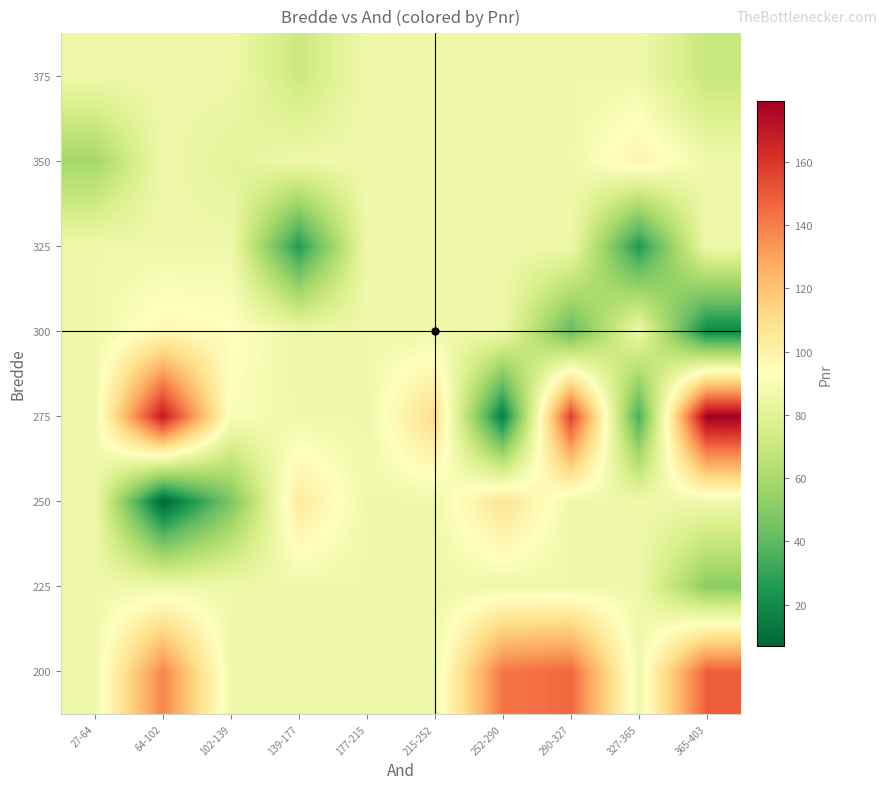

Count the number of data series in this chart.

8